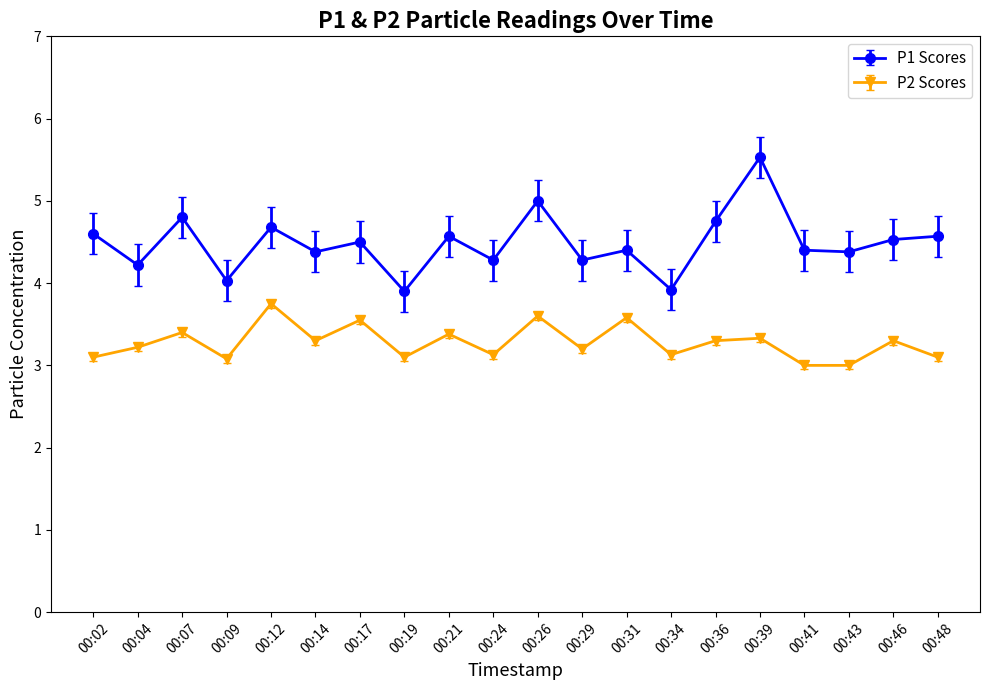

Which series has the largest total across all categories?

P1 Scores